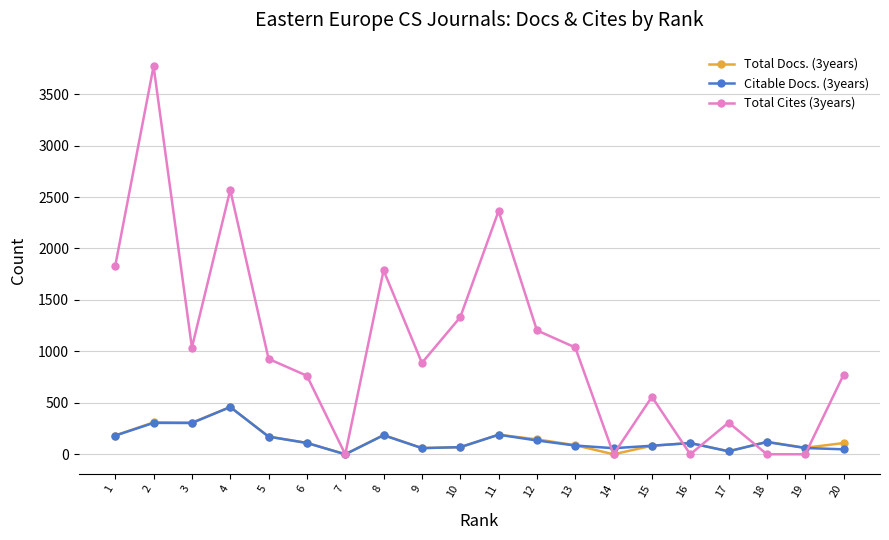

Which series has the widest spread of values?

Total Cites (3years)